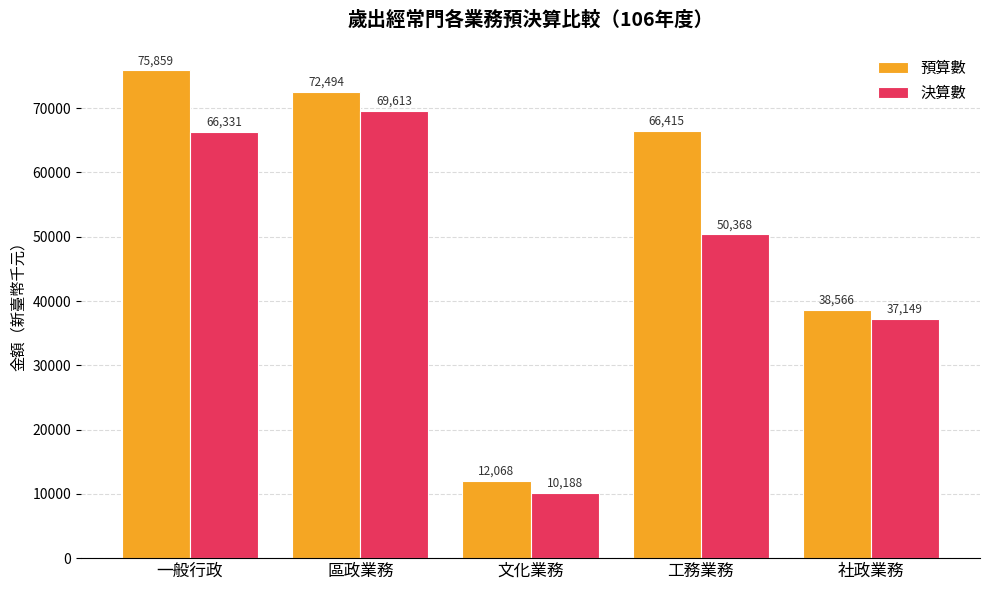

What is the total value across all series at 文化業務?

22256